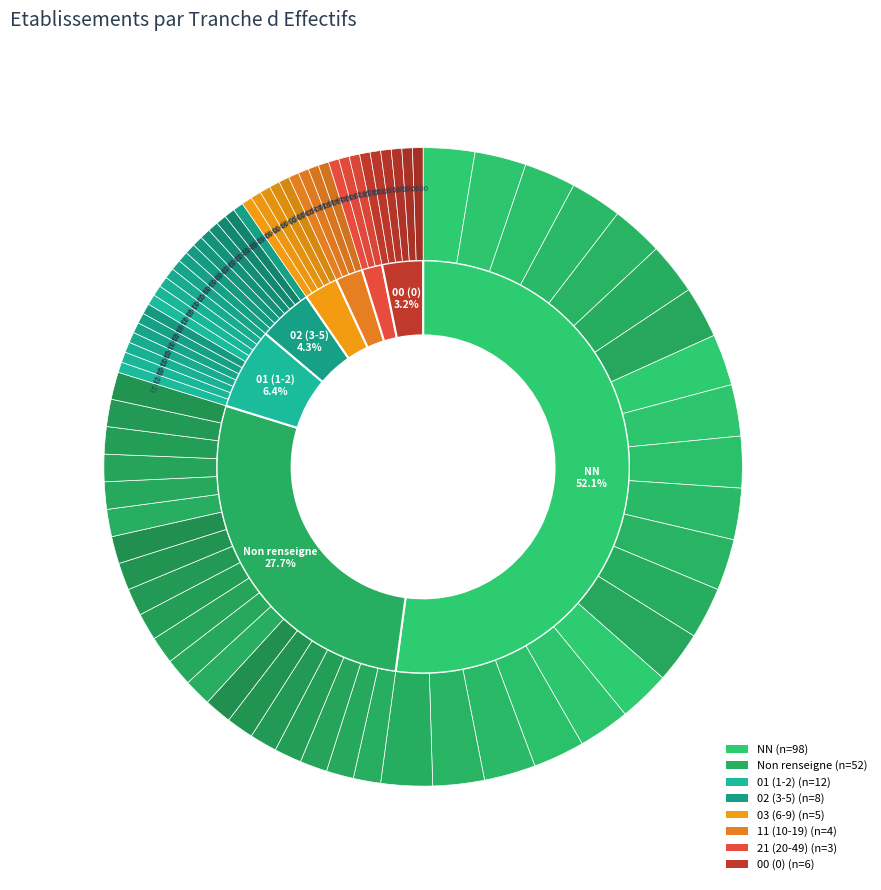

Is NN the majority of the pie?

Yes